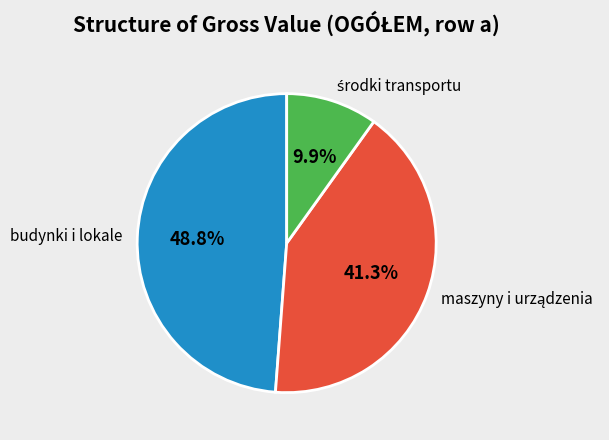

How many segments does this pie chart have?

3